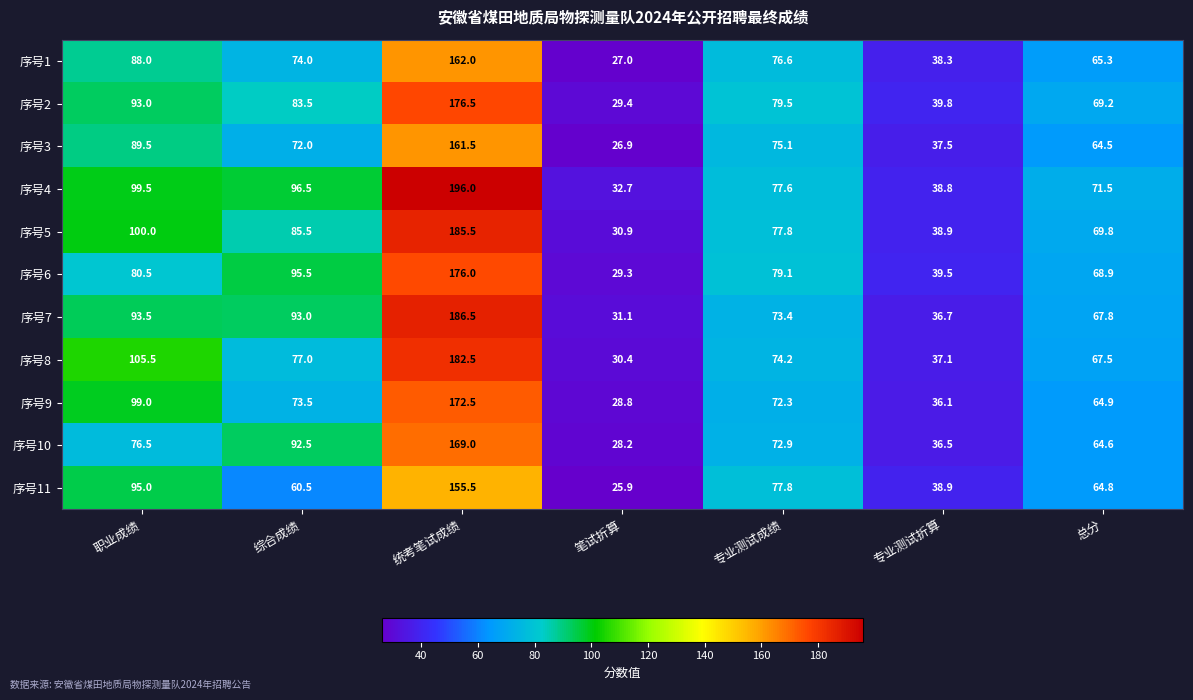

Which series changed the most between 笔试折算 and 总分?

序号2